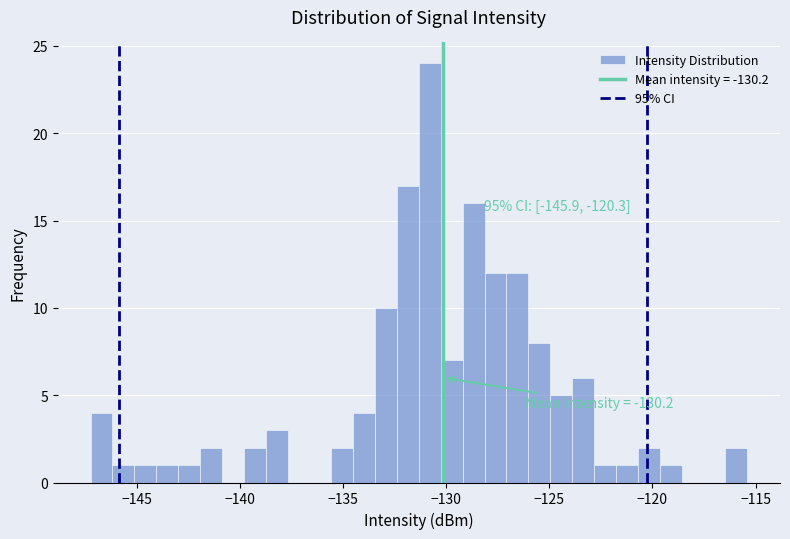

Read against the x-axis, roughly where is the centre of the tallest bar?

-131.0